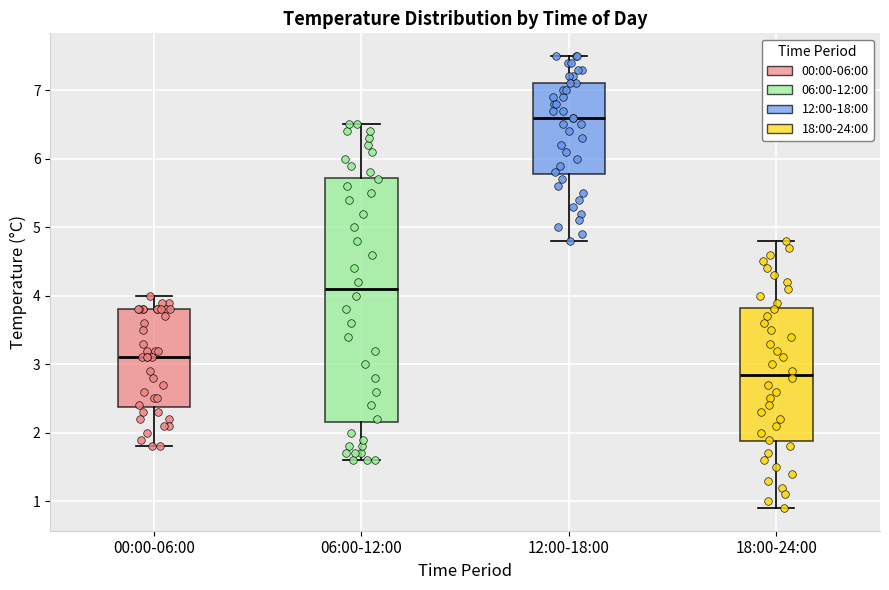

Reading left to right, read every box against the y-axis: the position of its median line, the range the box covers, and the ends of its whiskers. The values are not printed on the chart, so give them approximately, as read against the axis.

00:00-06:00: median 3.1, box 2.4 to 3.8, whiskers 1.8 to 4.0
06:00-12:00: median 4.1, box 2.2 to 5.7, whiskers 1.6 to 6.5
12:00-18:00: median 6.6, box 5.8 to 7.1, whiskers 4.8 to 7.5
18:00-24:00: median 2.9, box 1.9 to 3.8, whiskers 0.9 to 4.8